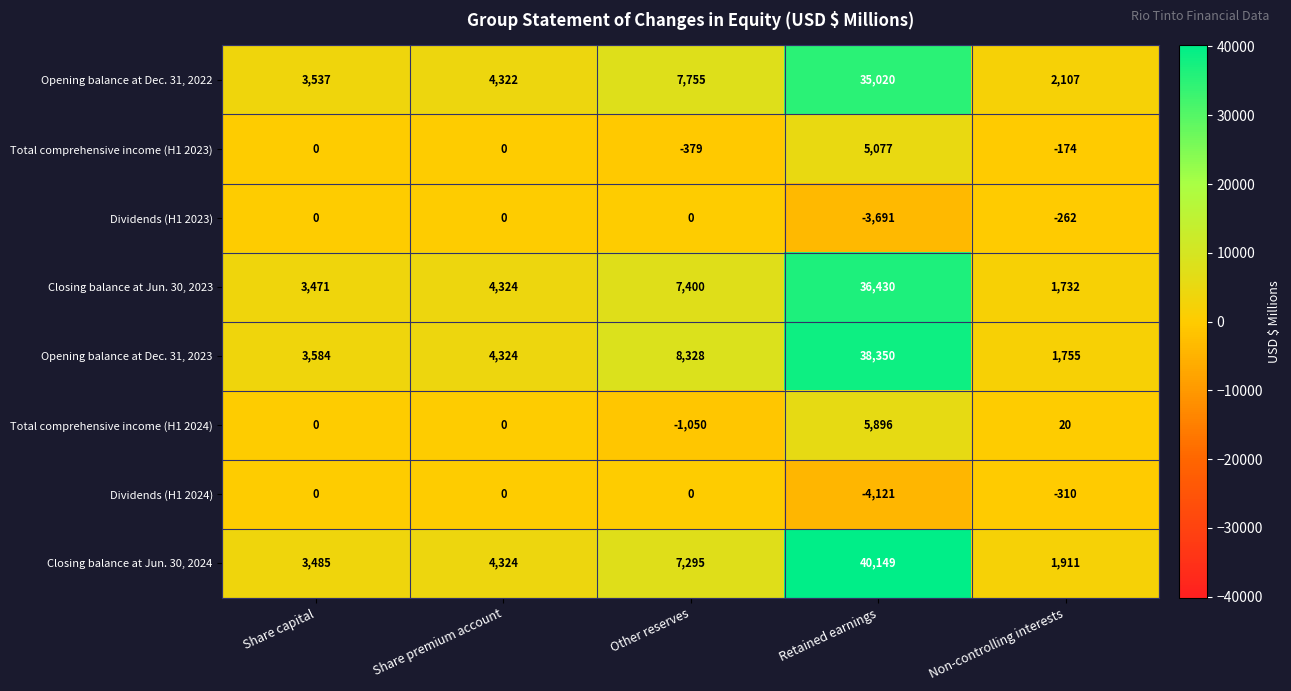

At Retained earnings, list the series in order from smallest to largest.

Dividends (H1 2024), Dividends (H1 2023), Total comprehensive income (H1 2023), Total comprehensive income (H1 2024), Opening balance at Dec. 31, 2022, Closing balance at Jun. 30, 2023, Opening balance at Dec. 31, 2023, Closing balance at Jun. 30, 2024